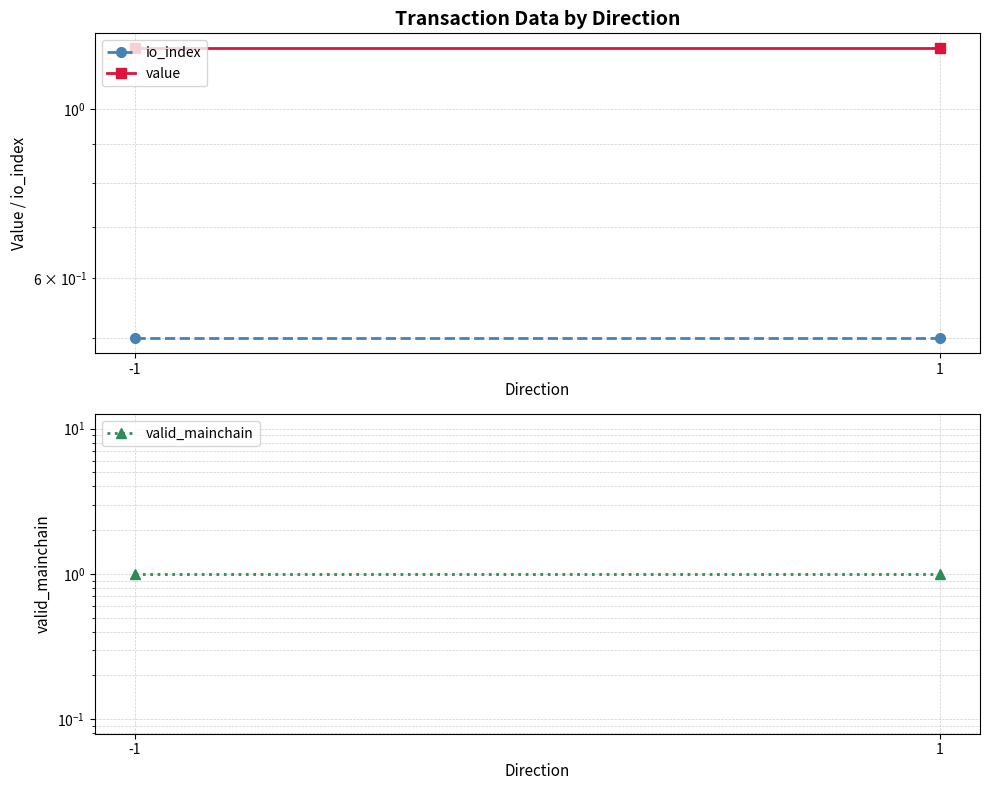

Rank the categories by valid_mainchain value from lowest to highest.

-1, 1